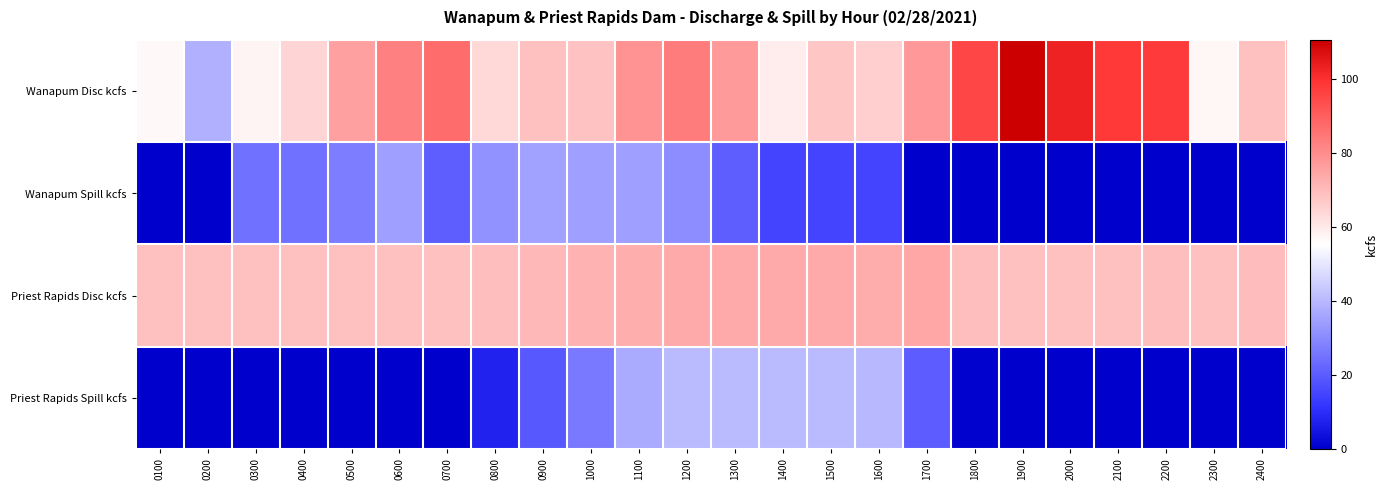

Rank the series at 2100 from highest to lowest value.

Wanapum Disc kcfs, Priest Rapids Disc kcfs, Wanapum Spill kcfs, Priest Rapids Spill kcfs